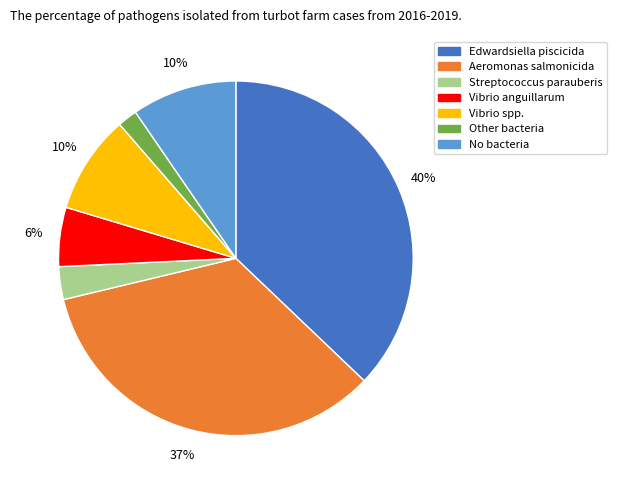

Is the sum of Streptococcus parauberis and Other bacteria greater than half?

No